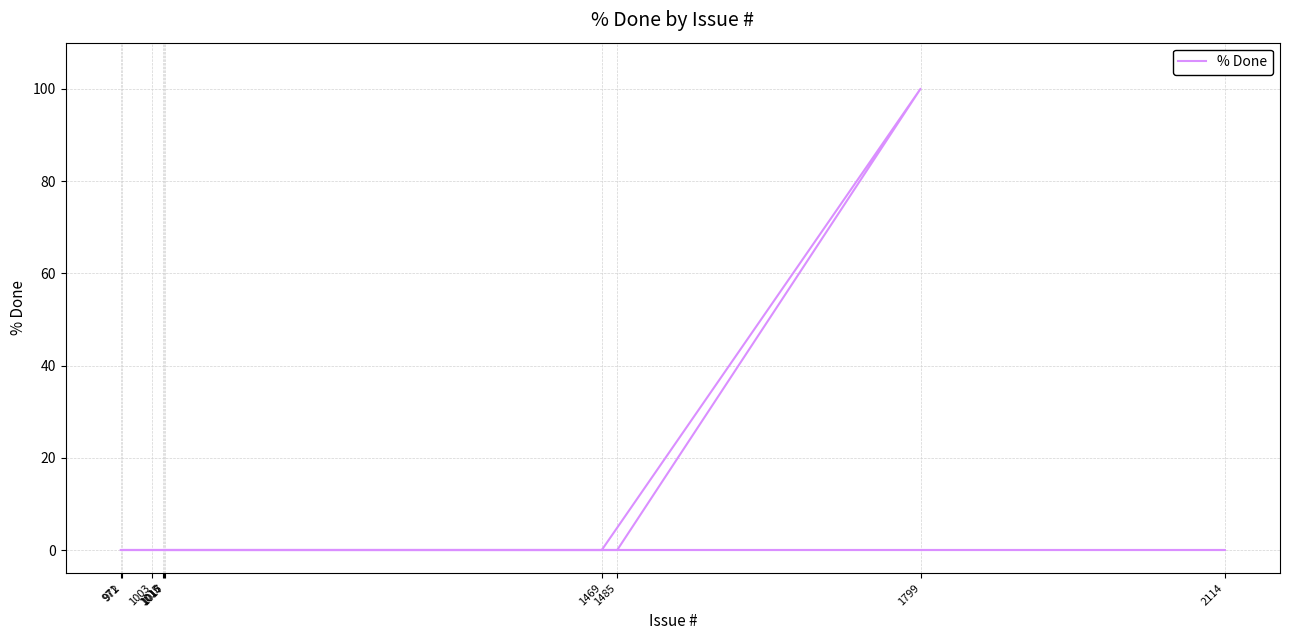

What is the difference between the maximum and minimum values?

100